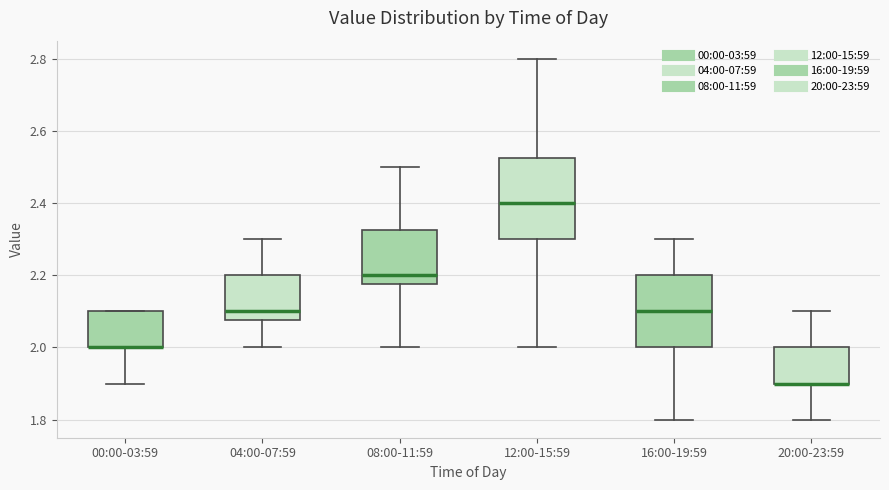

Reading left to right, transcribe this box plot: for each box, give where its median line is, the range the box spans, and where its two whiskers end, as read against the y-axis. The values are not printed on the chart, so give them approximately, as read against the axis.

00:00-03:59: median 2.00 (drawn on the box's lower edge), box 2.00 to 2.10, whiskers 1.90 to 2.10
04:00-07:59: median 2.10, box 2.08 to 2.20, whiskers 2.00 to 2.30
08:00-11:59: median 2.20, box 2.18 to 2.32, whiskers 2.00 to 2.50
12:00-15:59: median 2.40, box 2.30 to 2.52, whiskers 2.00 to 2.80
16:00-19:59: median 2.10, box 2.00 to 2.20, whiskers 1.80 to 2.30
20:00-23:59: median 1.90 (drawn on the box's lower edge), box 1.90 to 2.00, whiskers 1.80 to 2.10